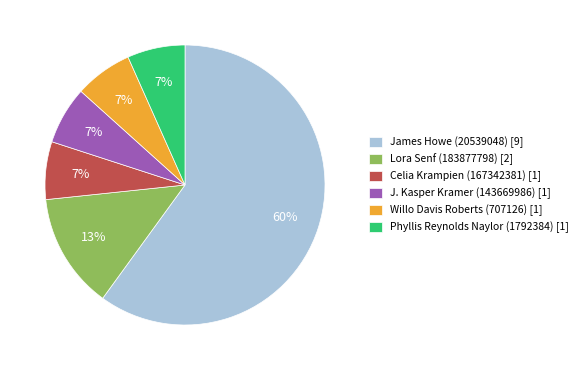

Is it true that Willo Davis Roberts (707126) is 16% of the pie?

False